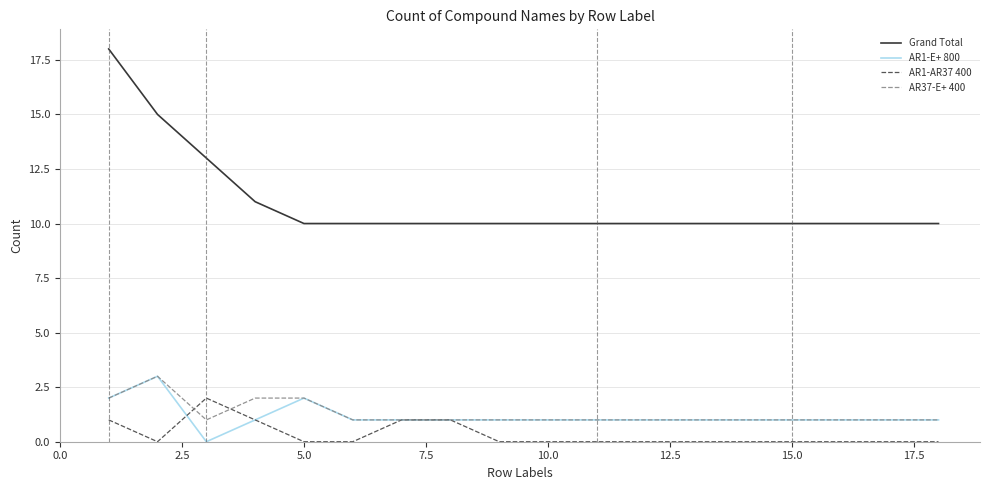

Count the AR37-E+ 400 values in the range 1 to 2.

13